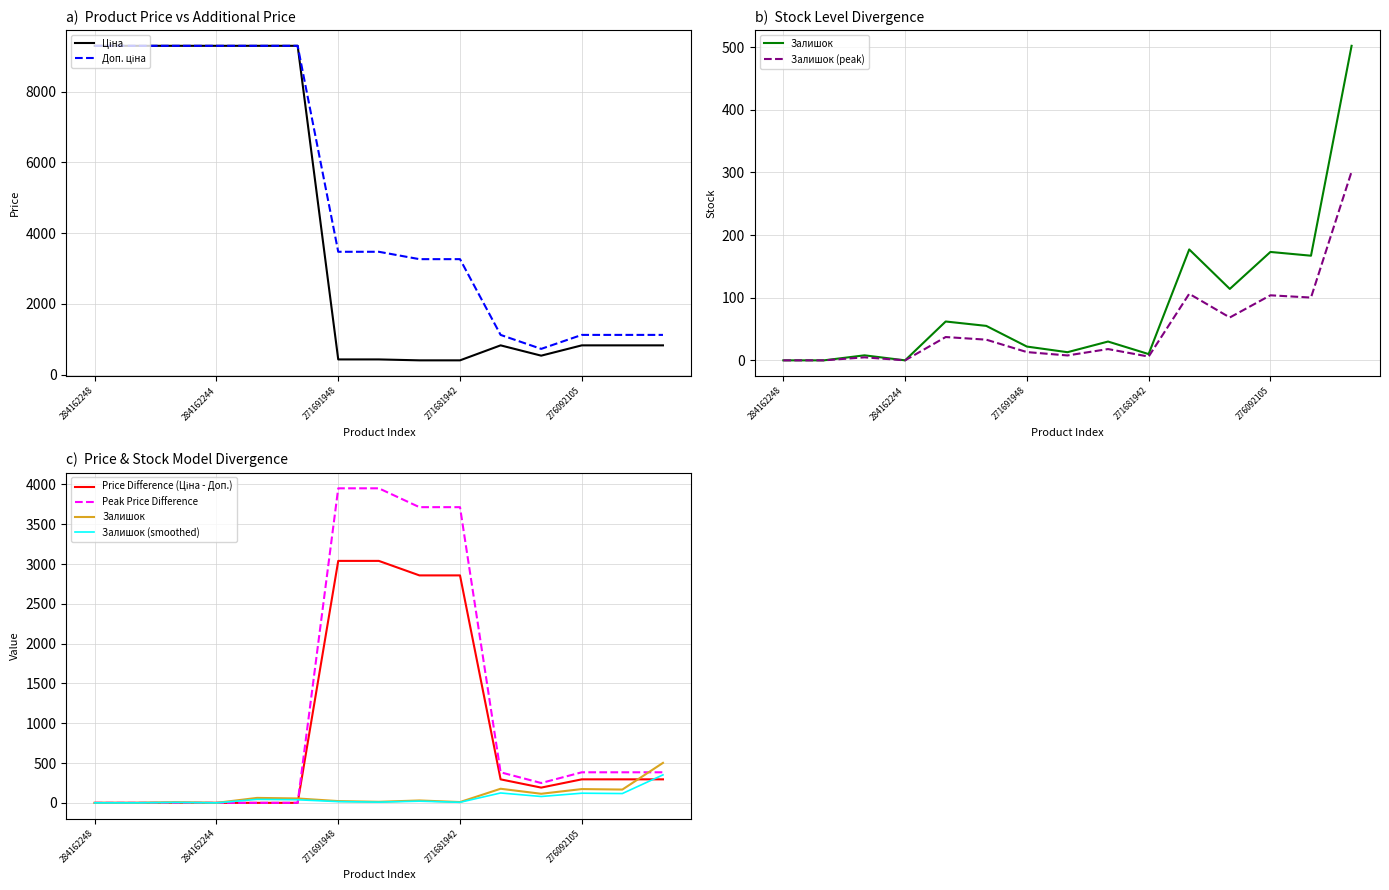

What is the approximate value of Залишок at 271691942?

9.1